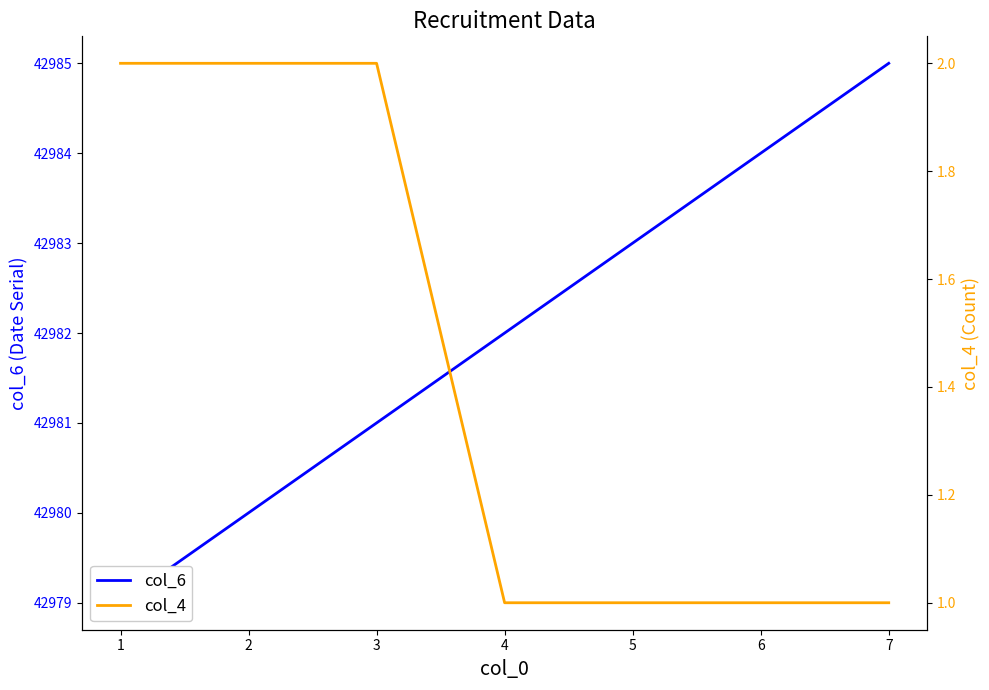

Rank the series at 5 from lowest to highest value.

col_4, col_6